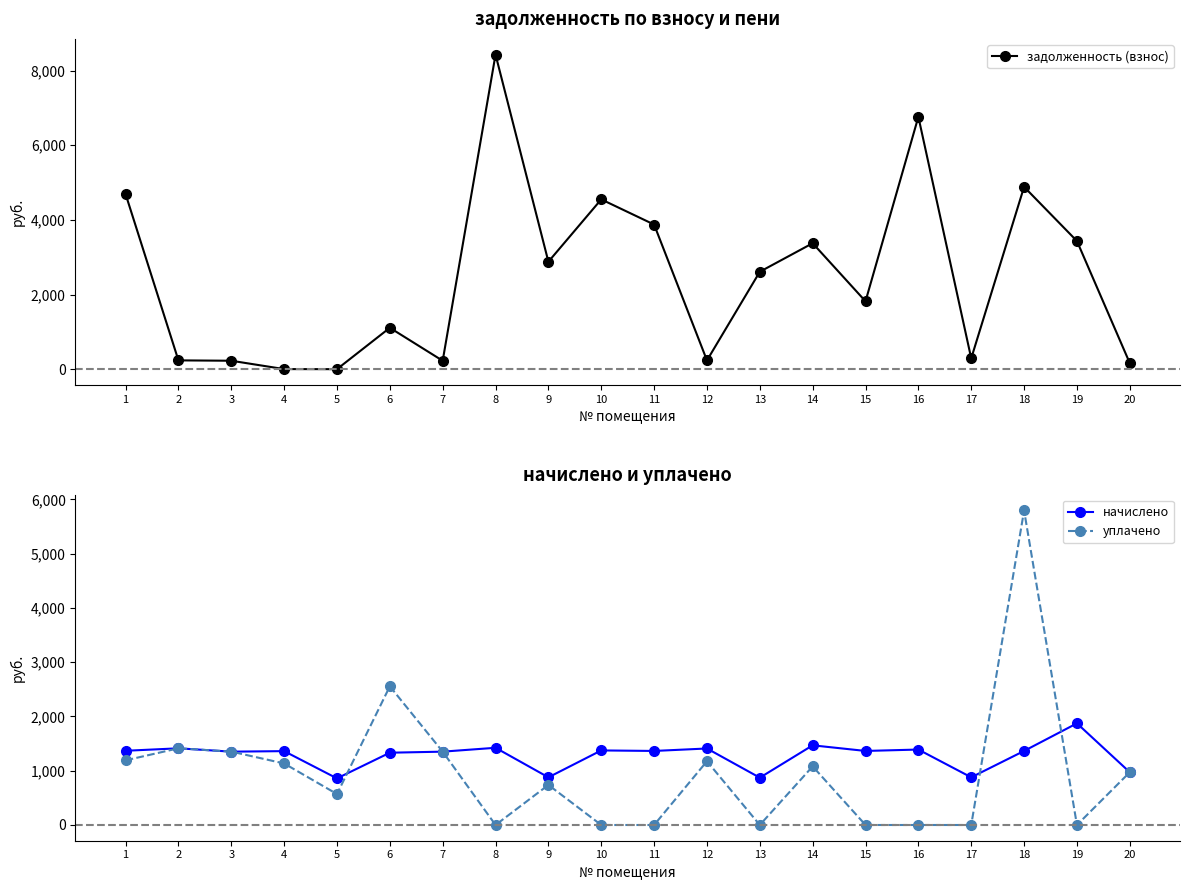

What is the difference between the highest and lowest values at 3?

1126.5